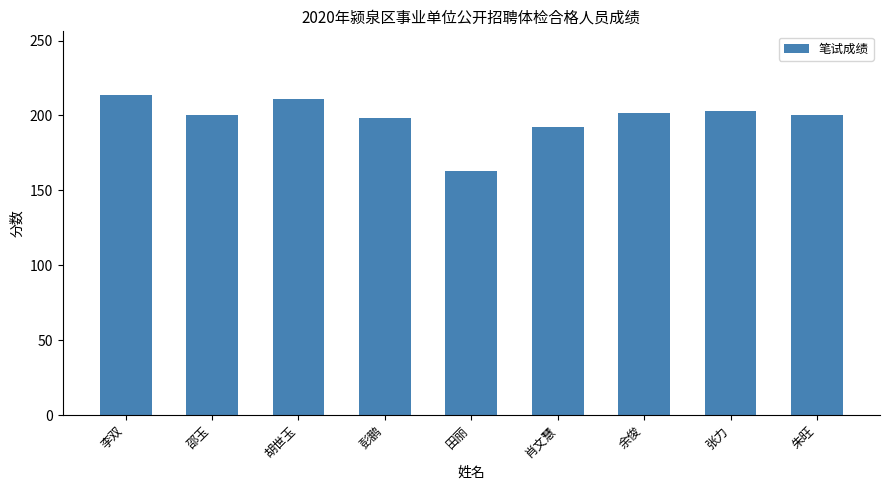

What is the difference between the maximum and minimum values?

50.5